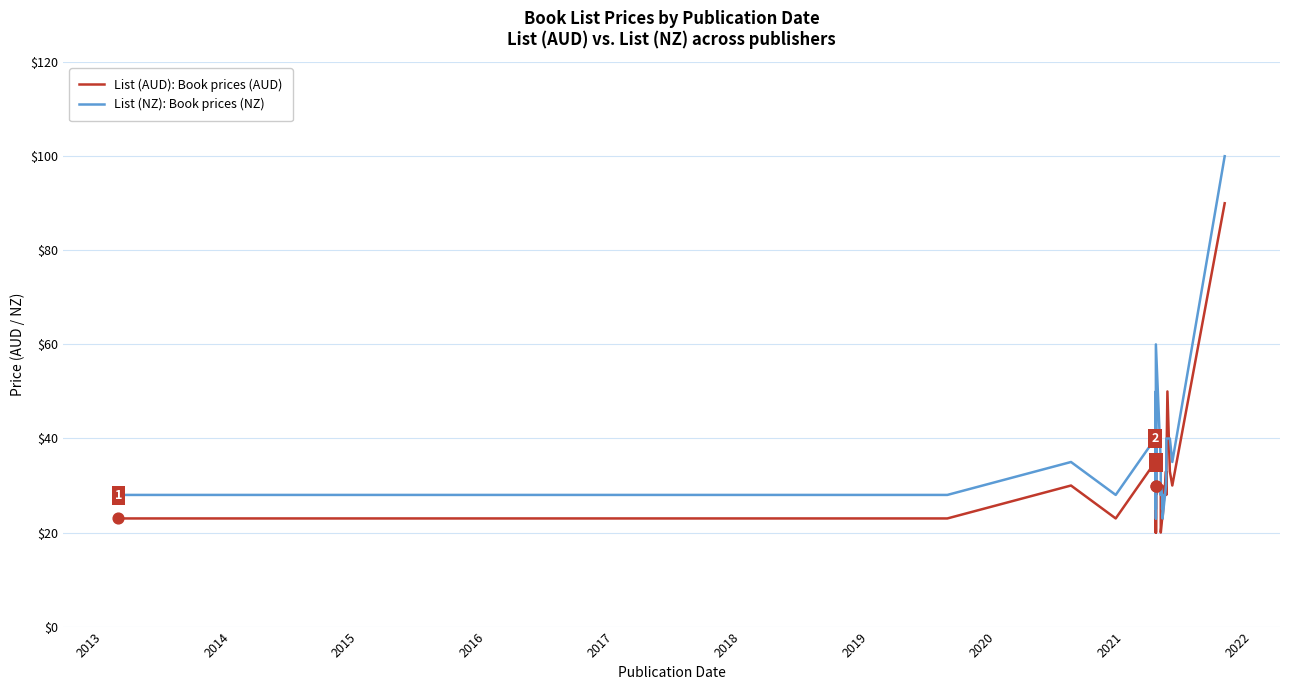

What are all the series names shown in the legend?

List (AUD): Book prices (AUD), List (NZ): Book prices (NZ)